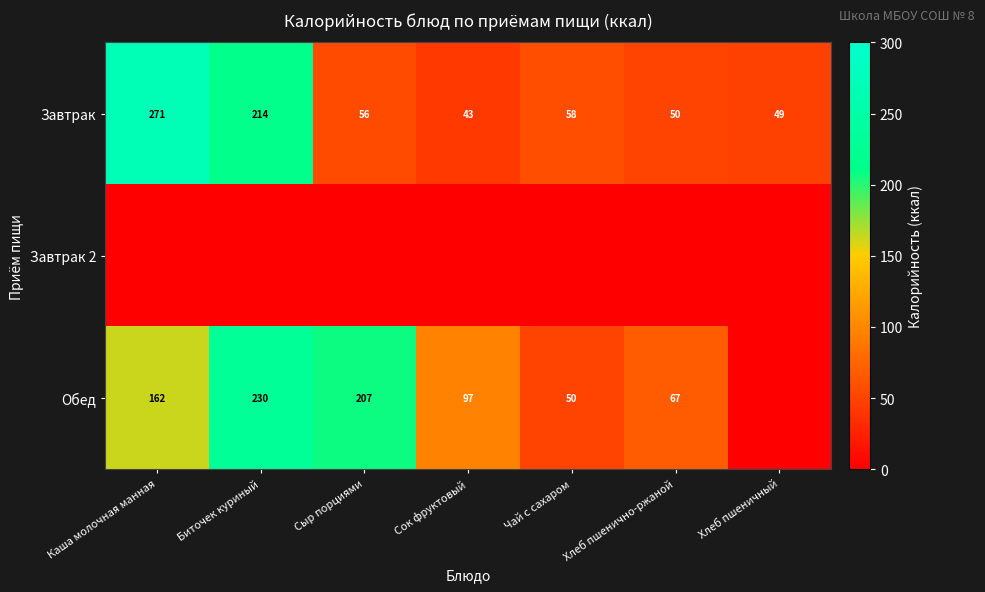

List the labels in order of Завтрак value, largest first.

Каша молочная манная, Биточек куриный, Чай с сахаром, Сыр порциями, Хлеб пшенично-ржаной, Хлеб пшеничный, Сок фруктовый